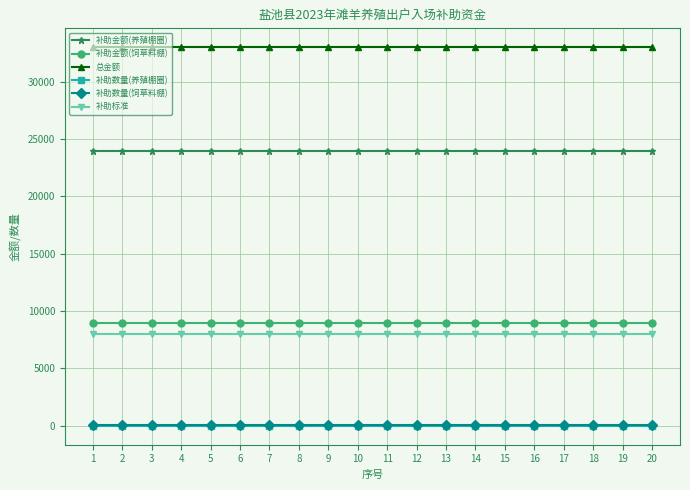

What is the maximum value shown in the chart?

33000